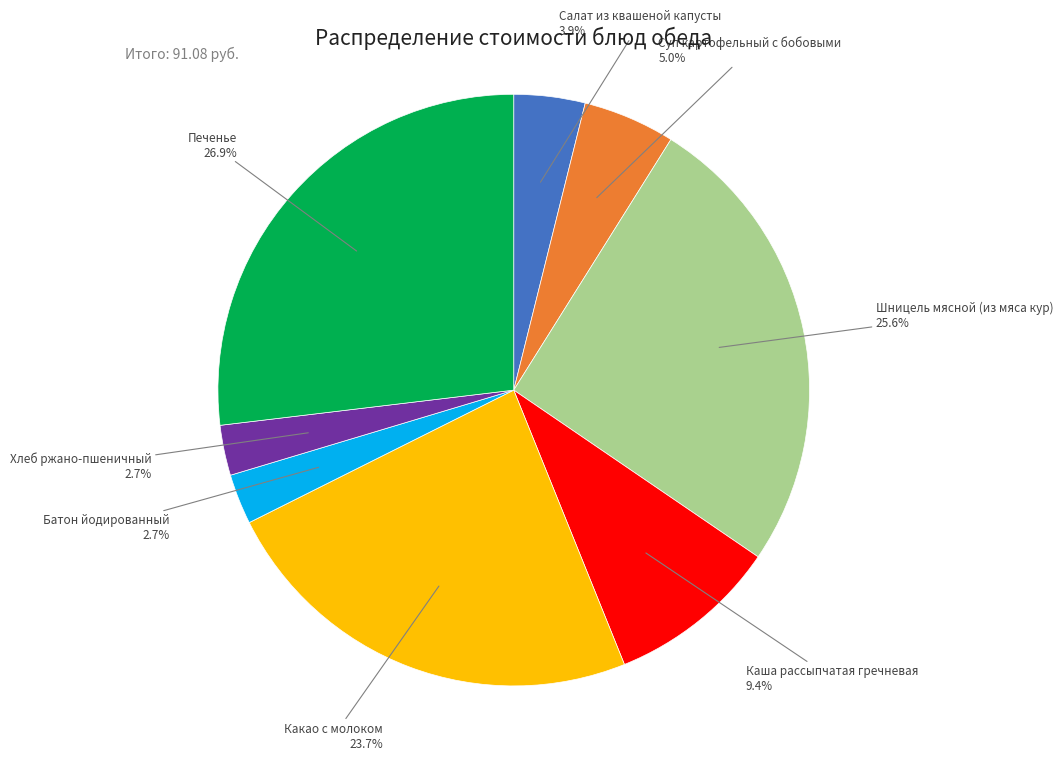

Does any single category account for the majority?

No